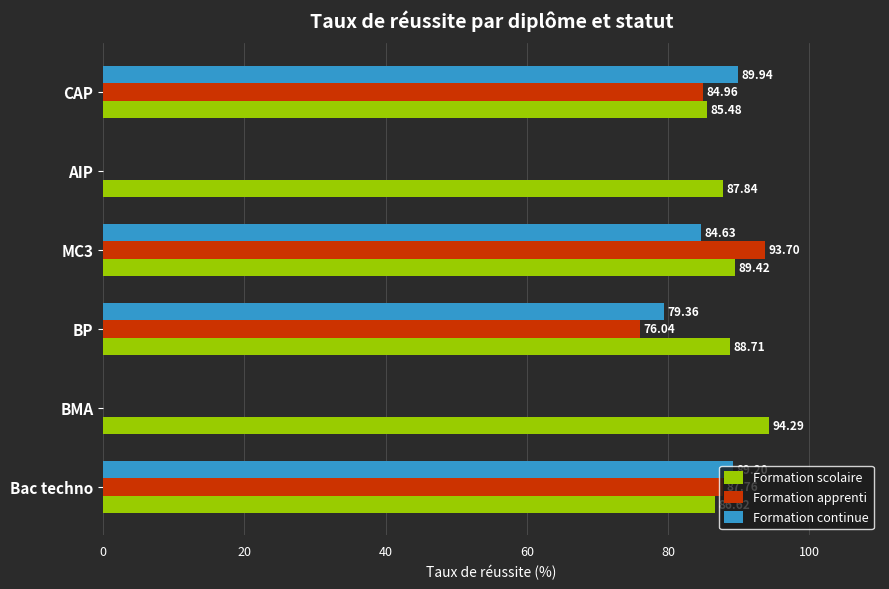

Between BMA and BP, which series saw the biggest shift?

Formation continue